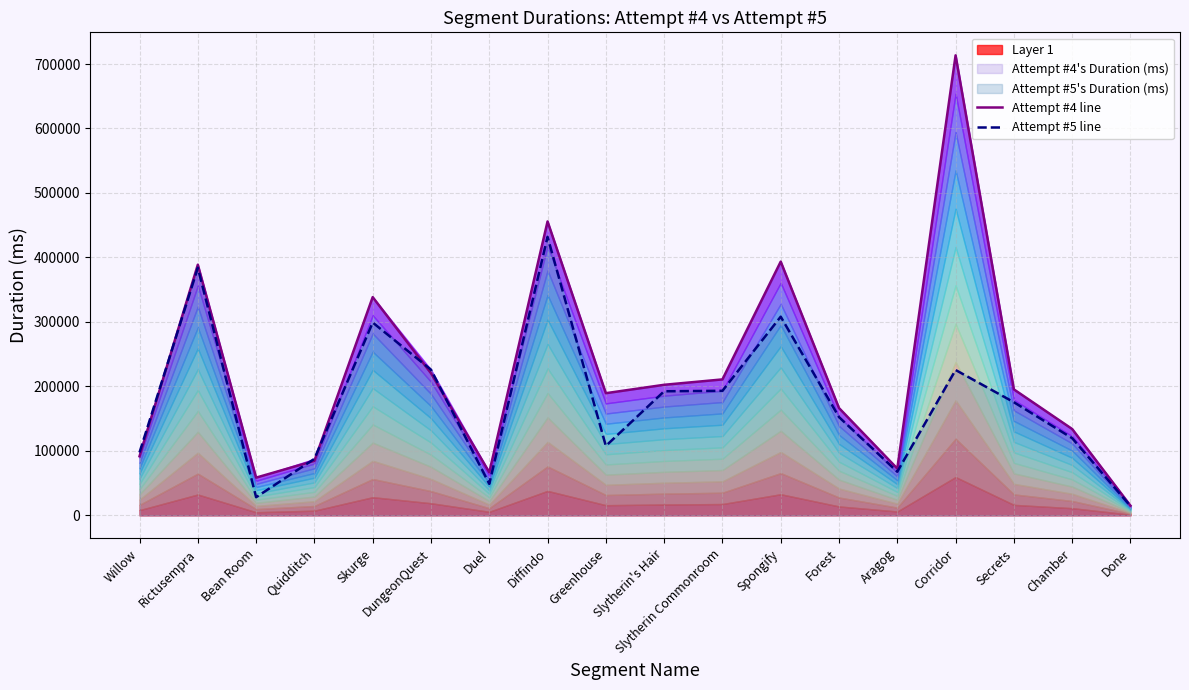

Between Aragog and Forest, which is larger?

Forest